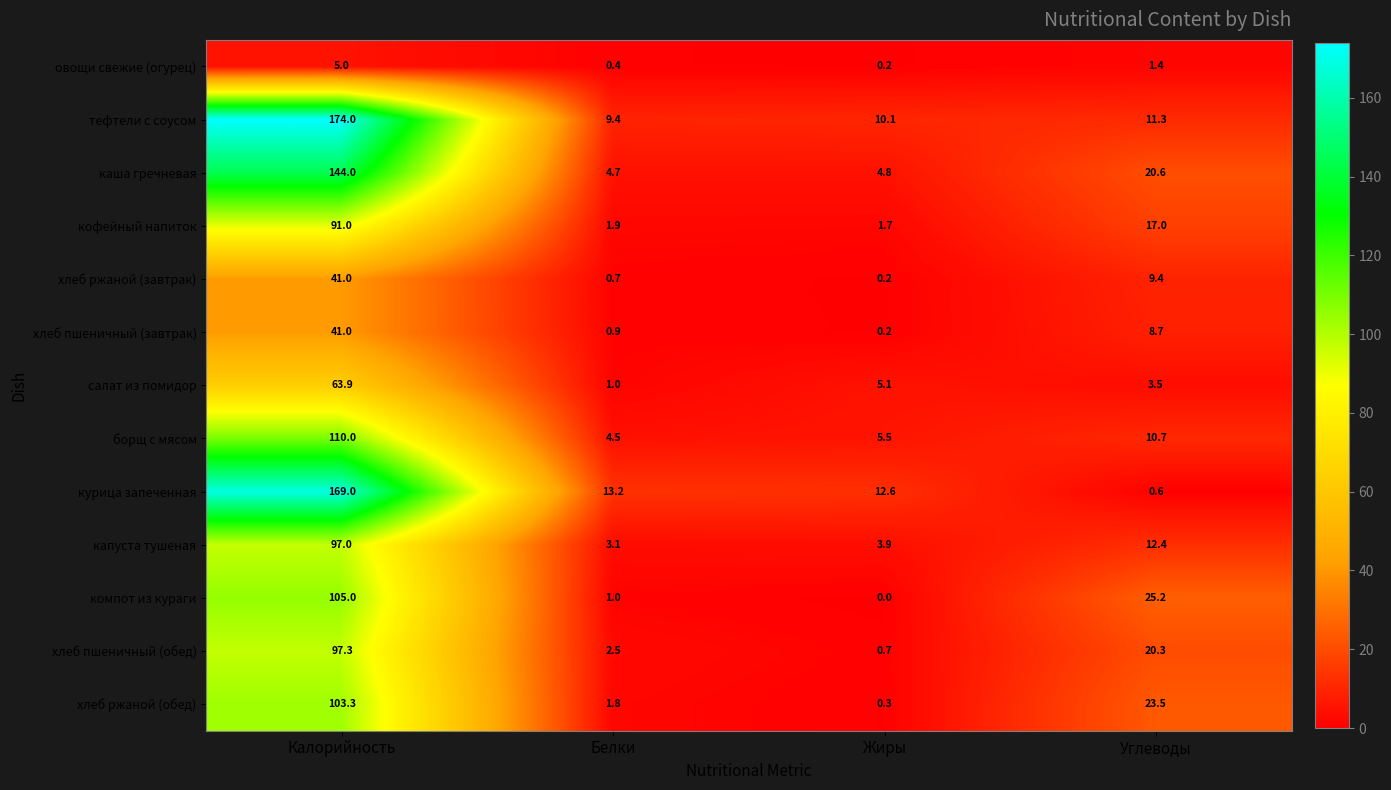

What is the difference between the каша гречневая values at Углеводы and Белки?

15.9